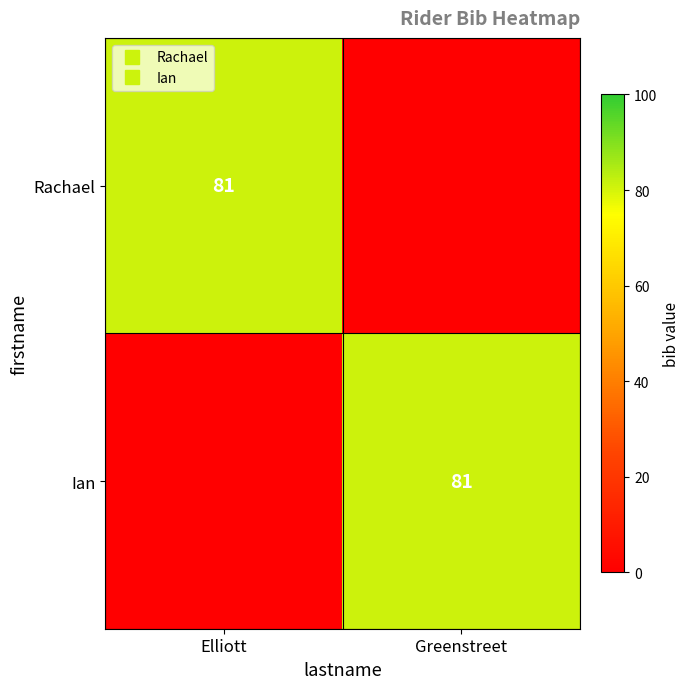

The value of Rachael at Elliott is 81. True or false?

True